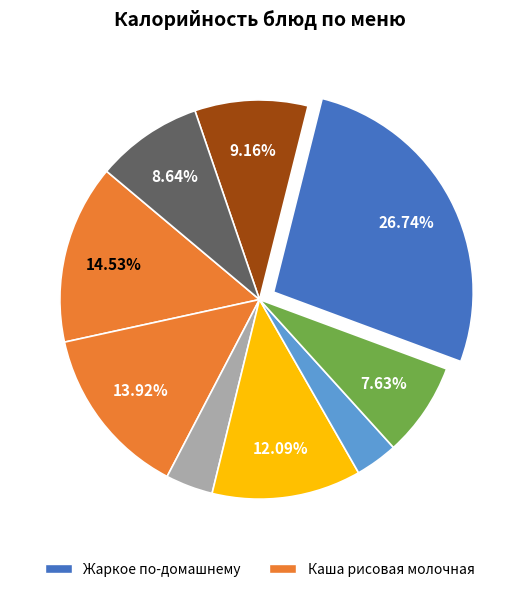

Count the number of slices in the pie.

9